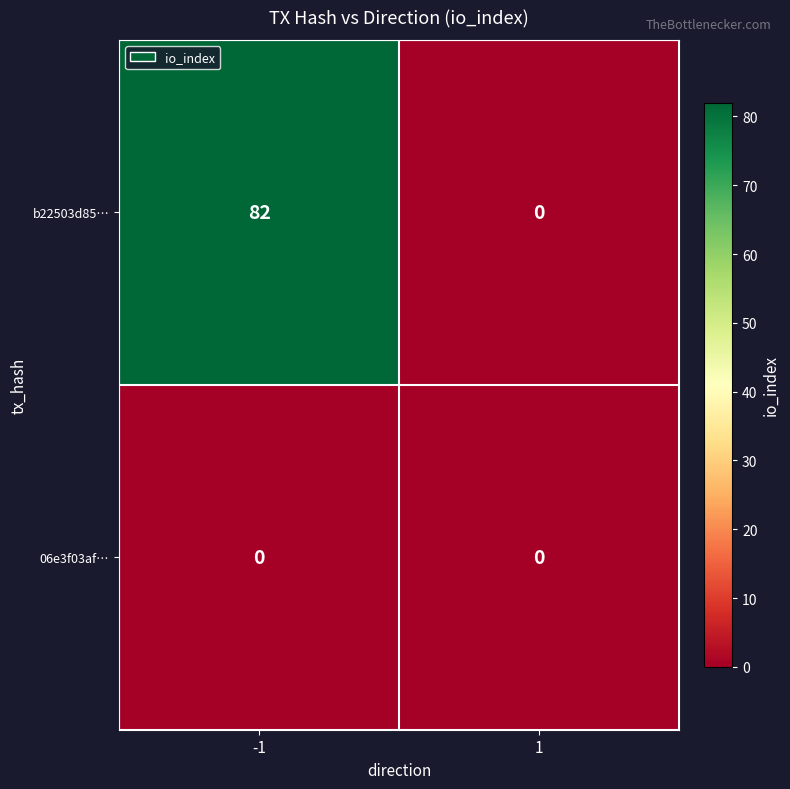

What is the highest value of the b22503d85… series?

82